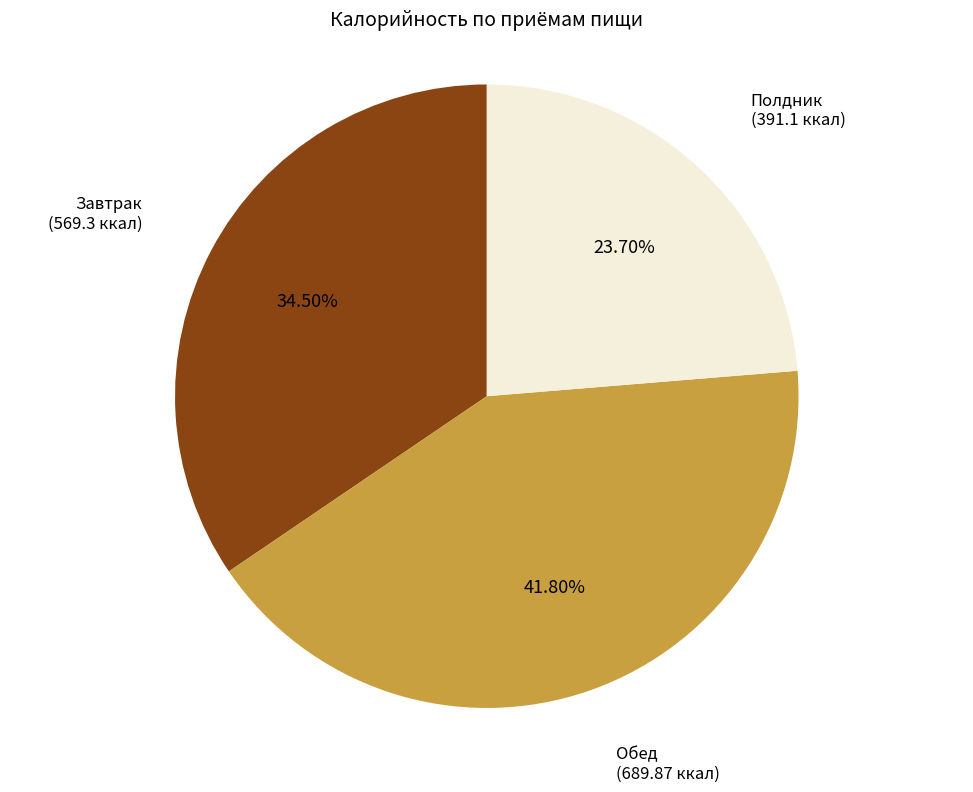

Do Обед and Завтрак together represent more than half of the pie?

Yes